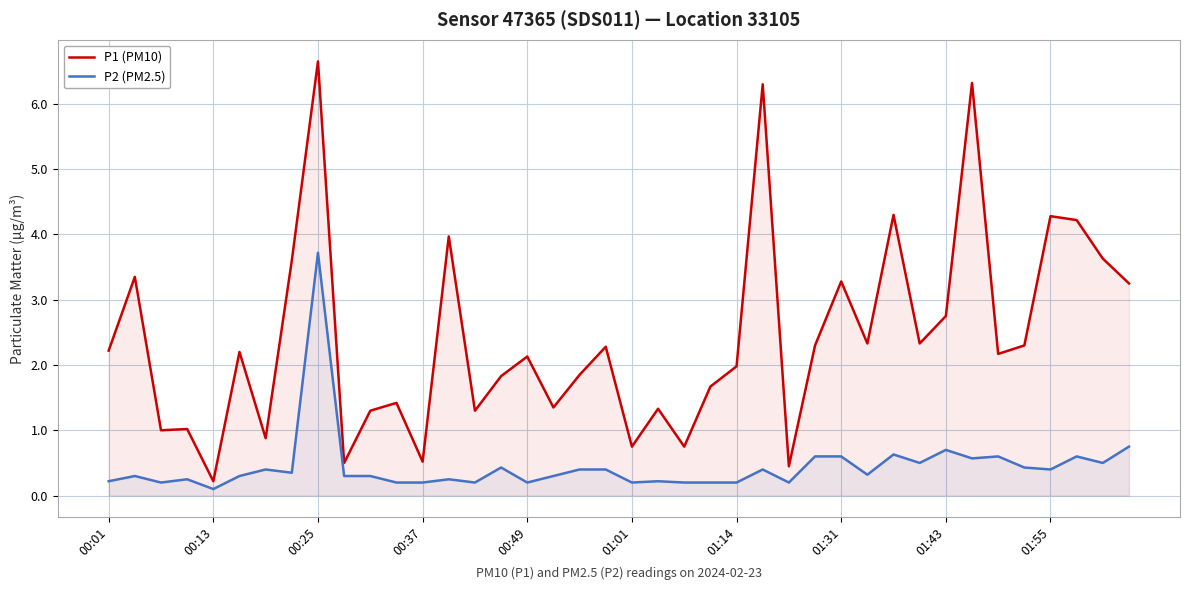

The value of P1 (PM10) at 00:49 is 0.9. True or false?

False